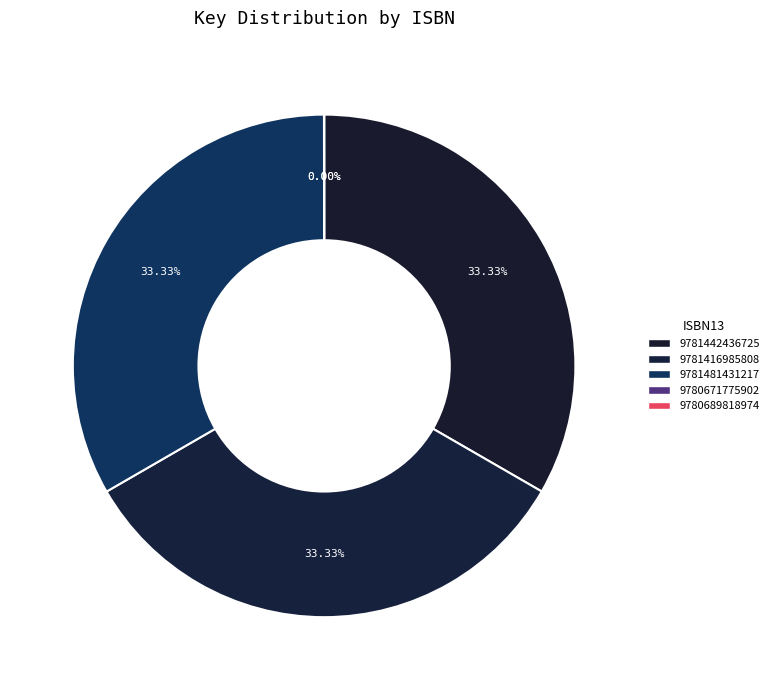

Rank the categories by value from highest to lowest.

9781442436725, 9781416985808, 9781481431217, 9780671775902, 9780689818974